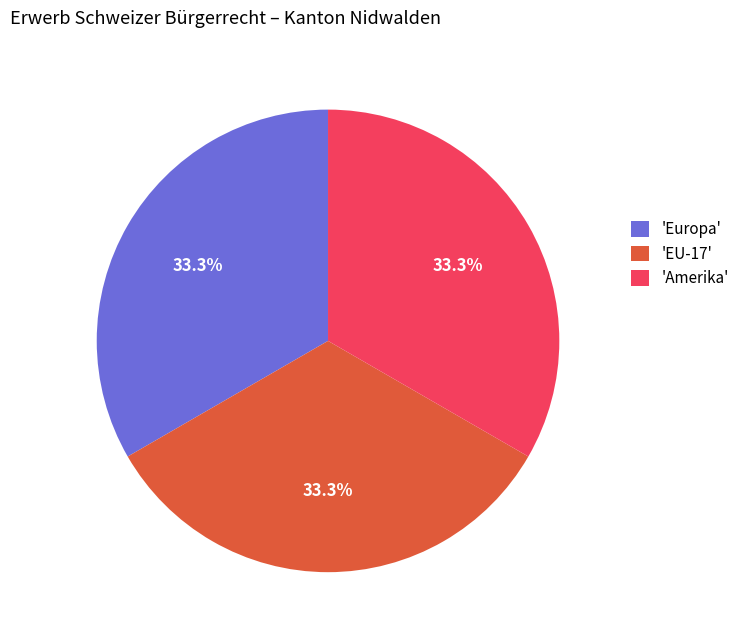

How many segments does this pie chart have?

3